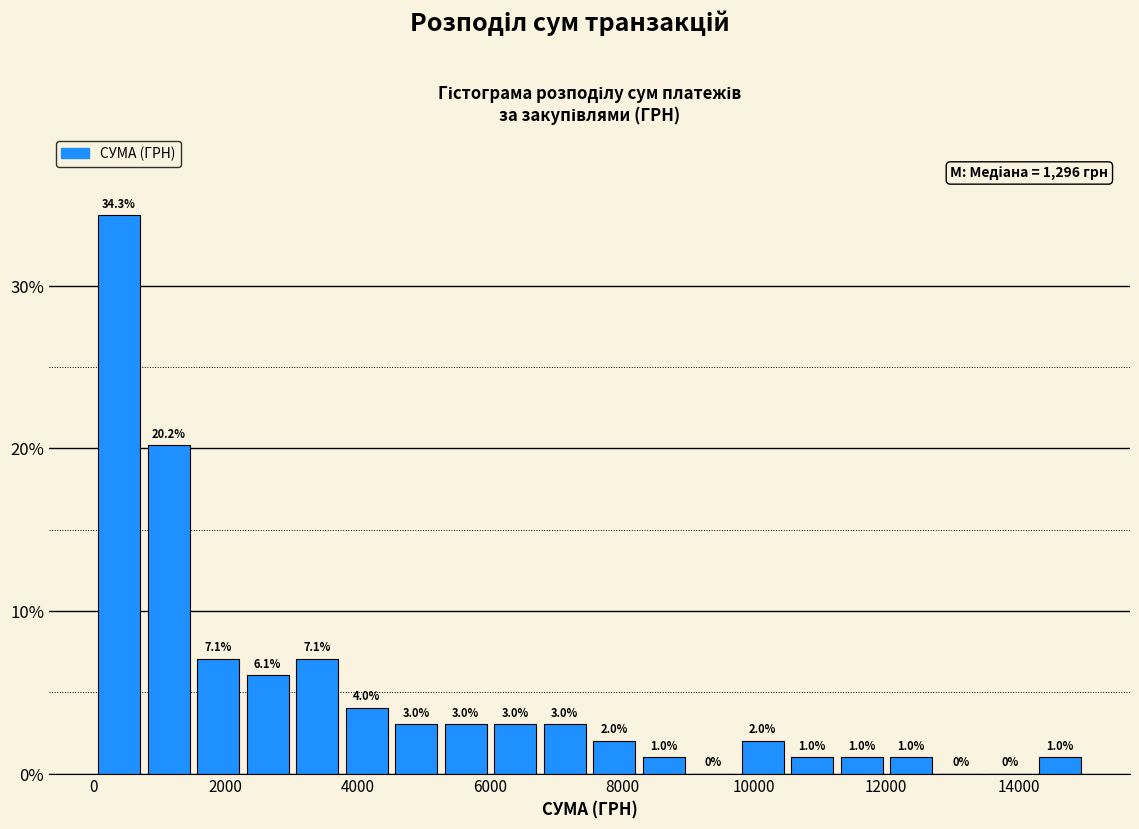

Around what value on the x-axis is the tallest bar? Give the approximate position of its centre, as read against the axis.

400